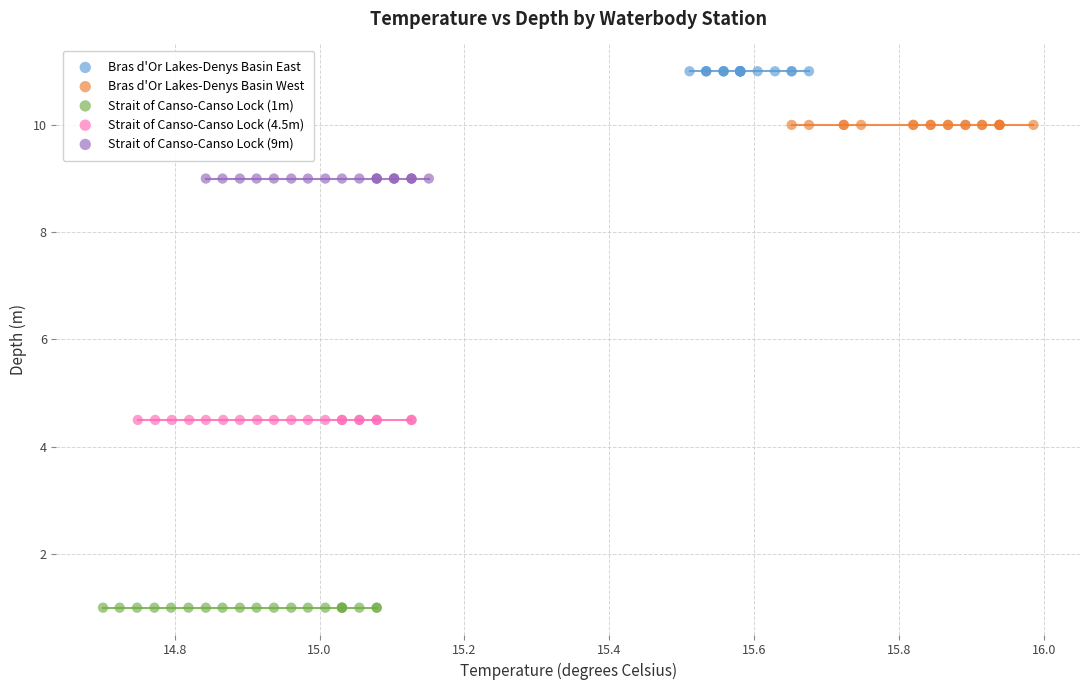

Which series contains the lowest Y value?

Strait of Canso-Canso Lock (1m)